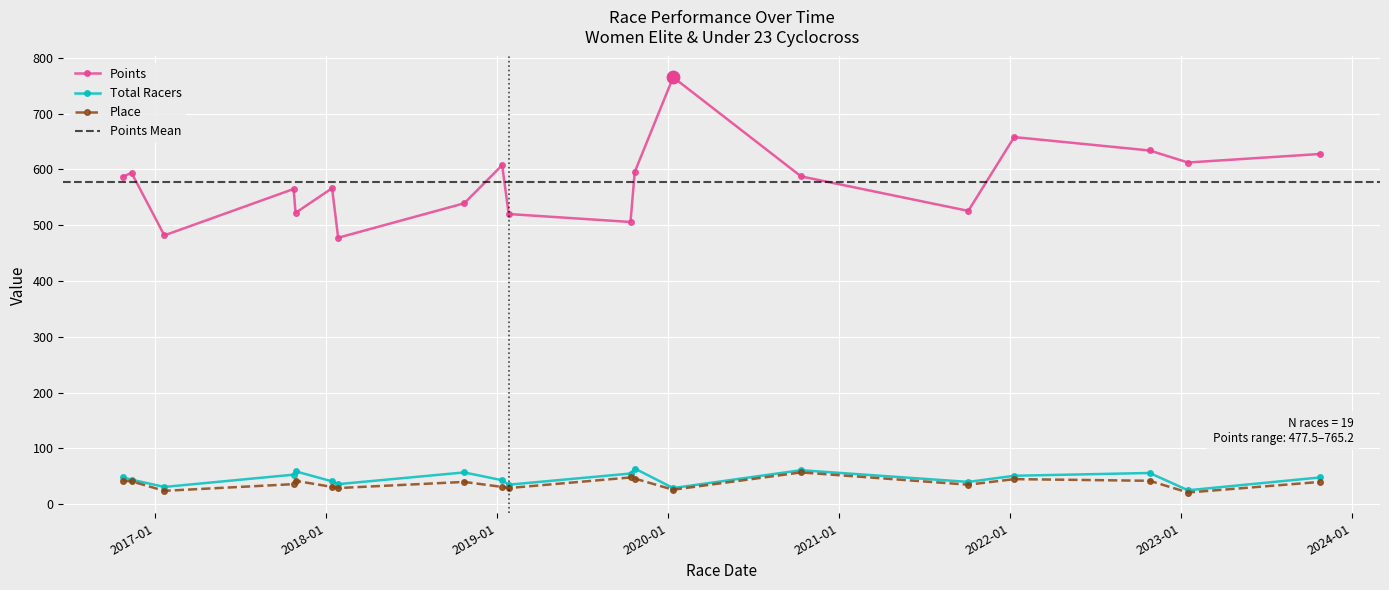

Which series has the largest total across all categories?

Points